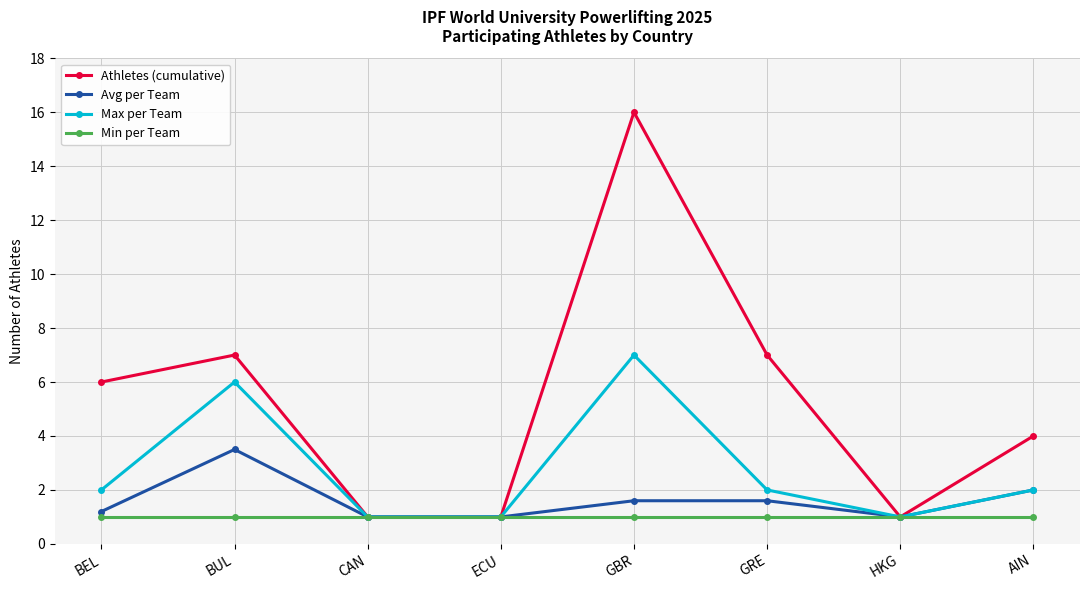

At how many categories does at least one series exceed 13?

1